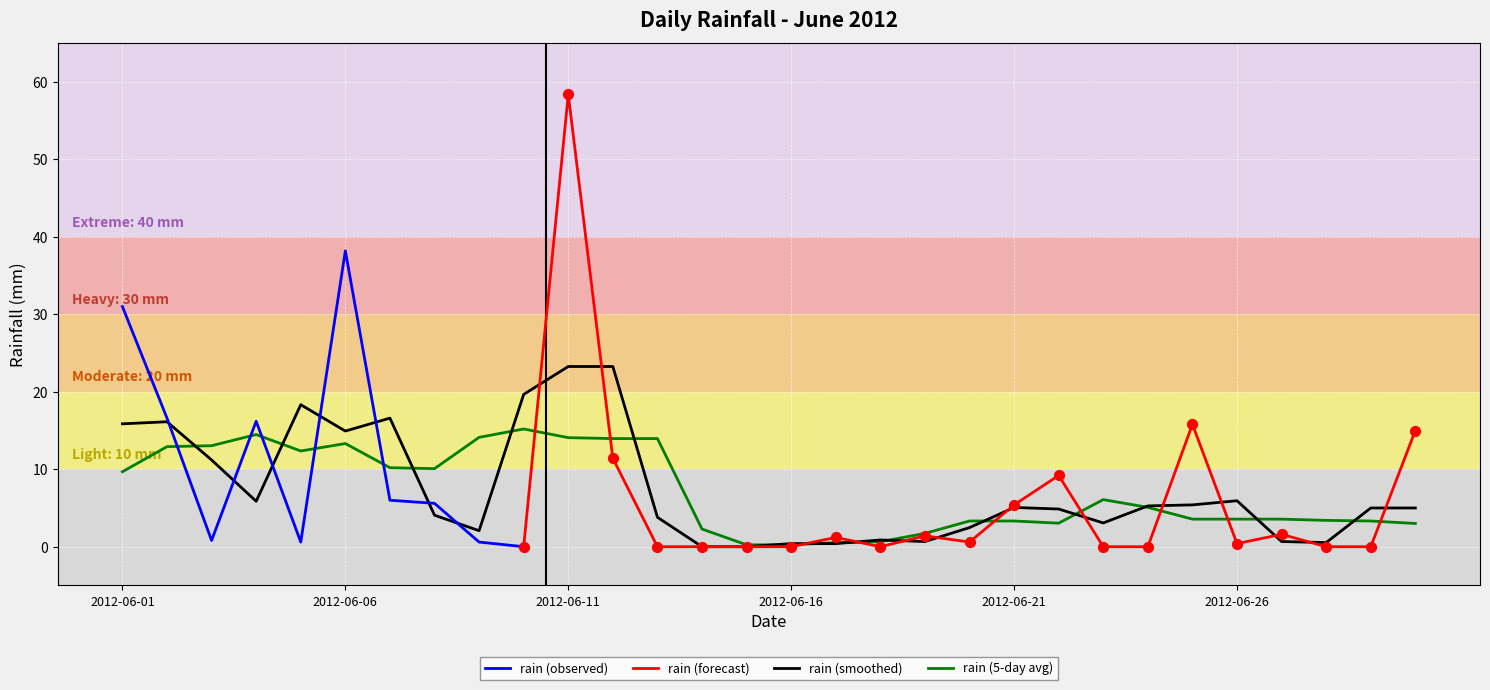

Which has a higher value, 2012-06-12 or 2012-06-21?

2012-06-12